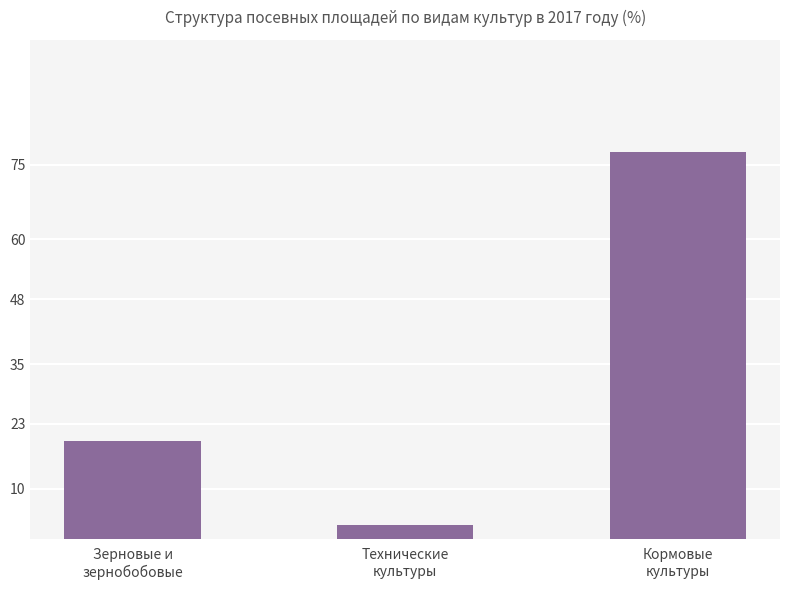

Reading right to left, what are all the values shown in this chart?

77.5	2.7	19.5